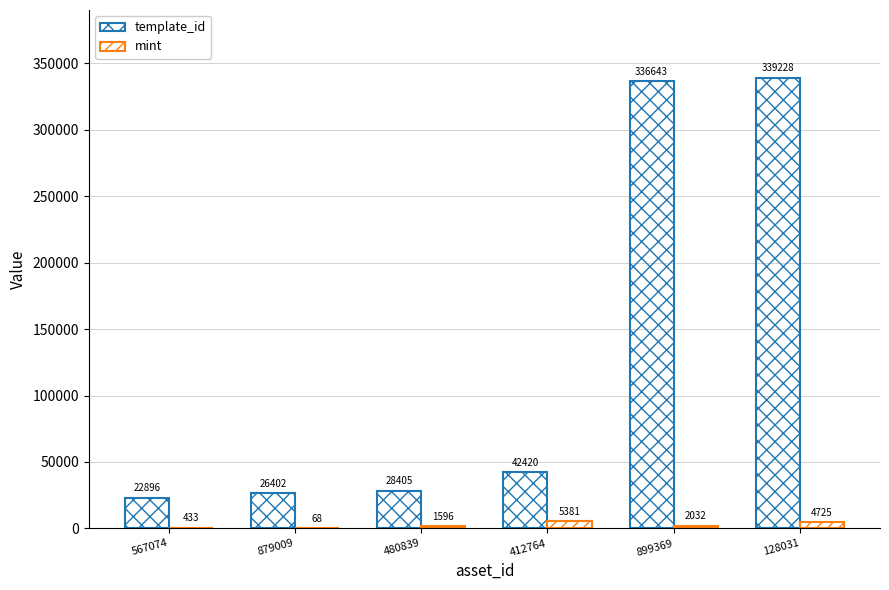

How many groups of bars are there?

6